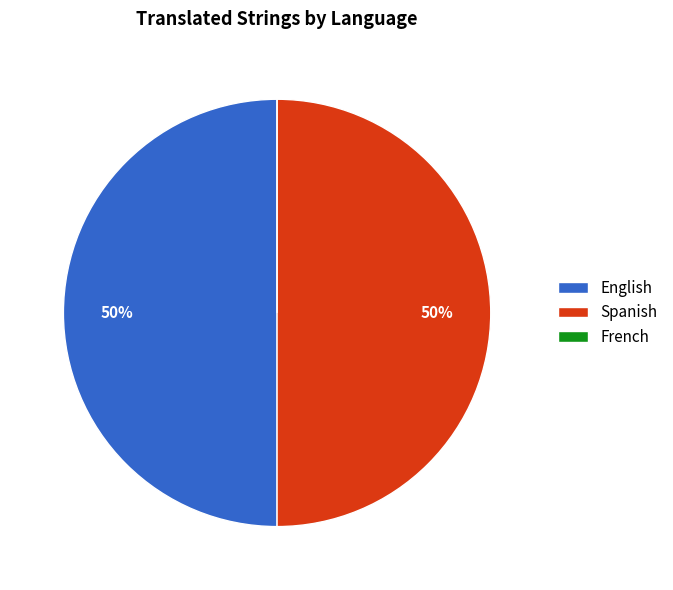

Is it true that English is 37% of the pie?

False